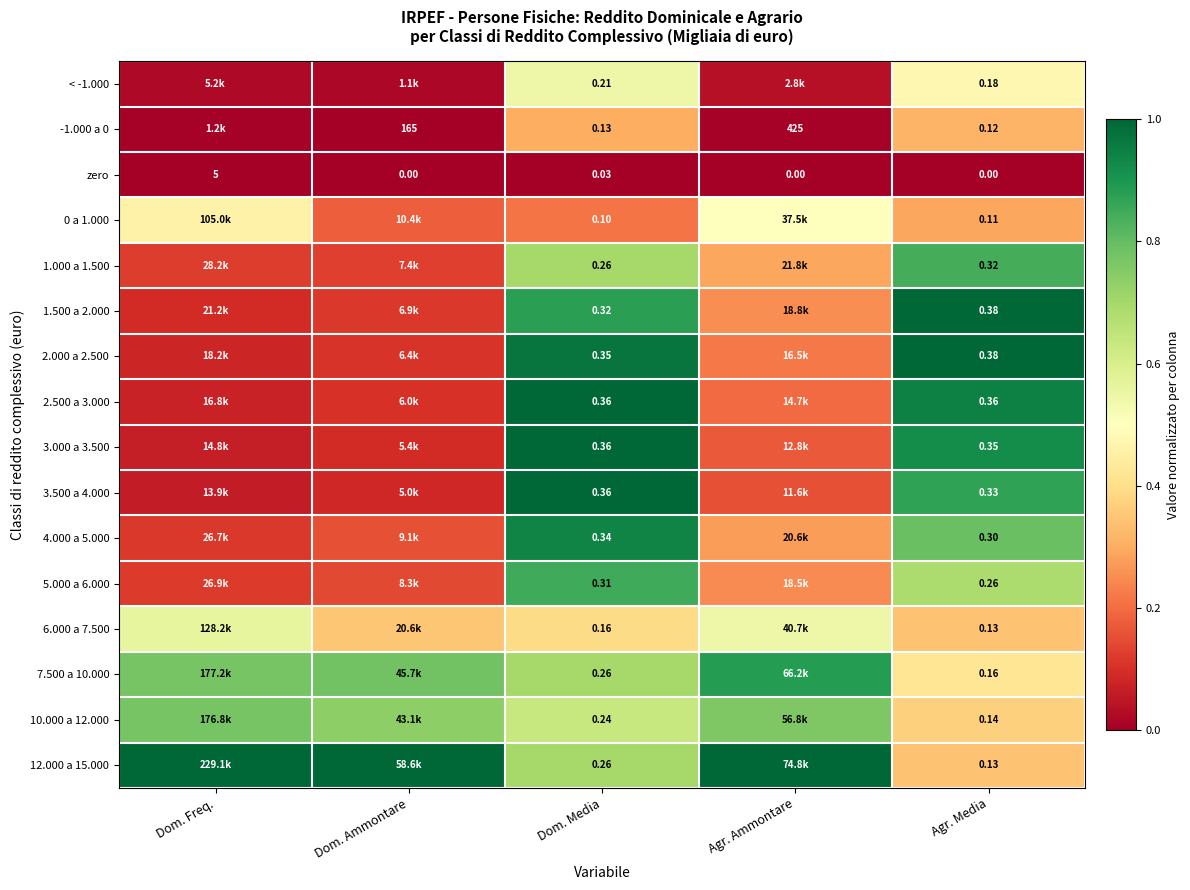

Which has a higher value, Dom. Media or Dom. Freq.?

Dom. Media